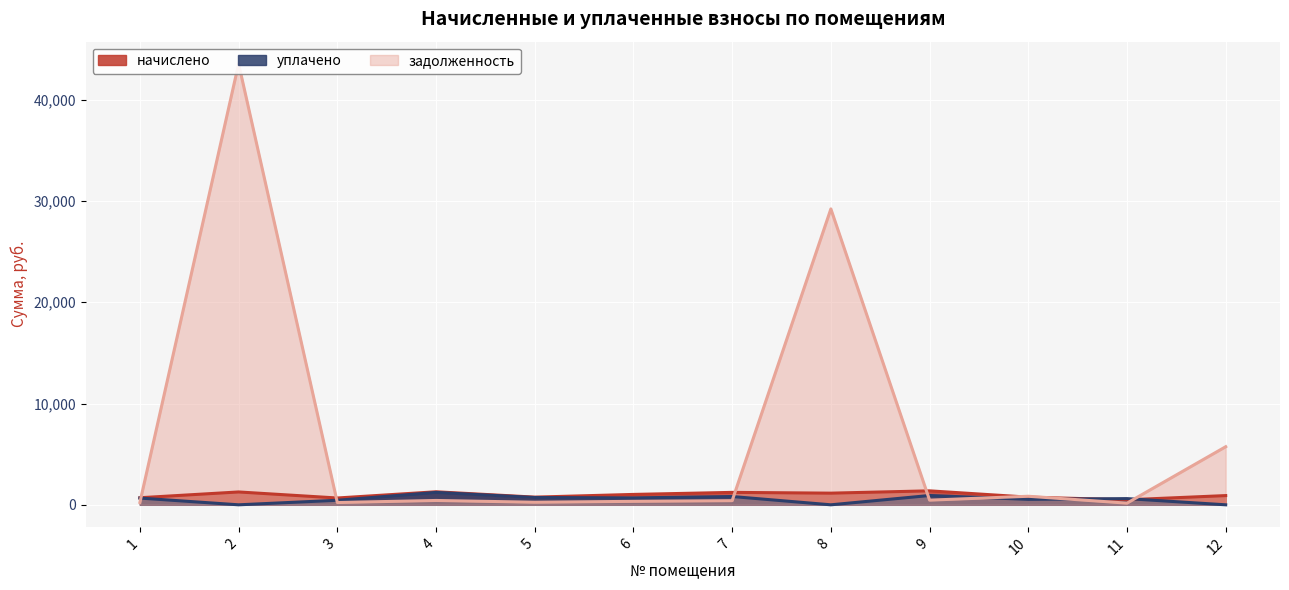

Is it true that уплачено equals 538.4 at 10?

True